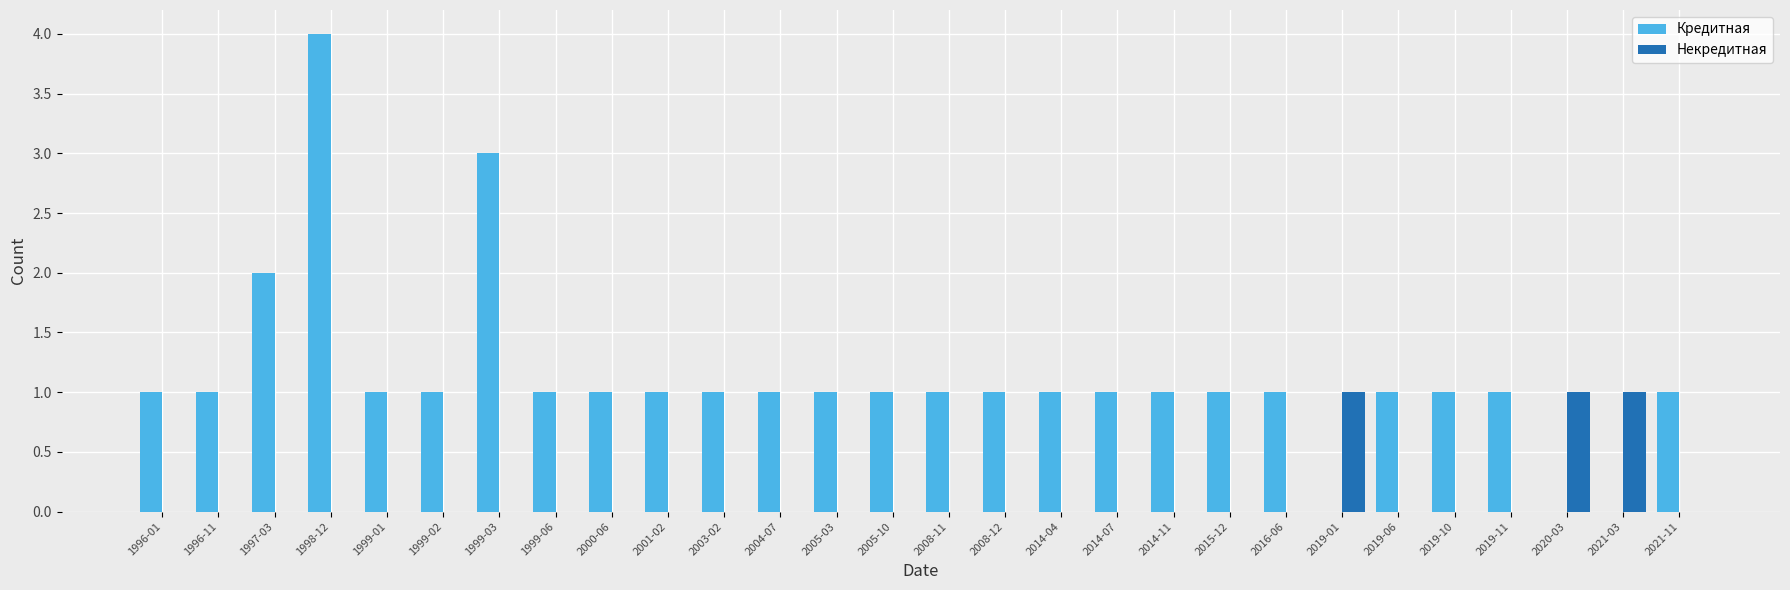

How many distinct data groups are displayed?

2